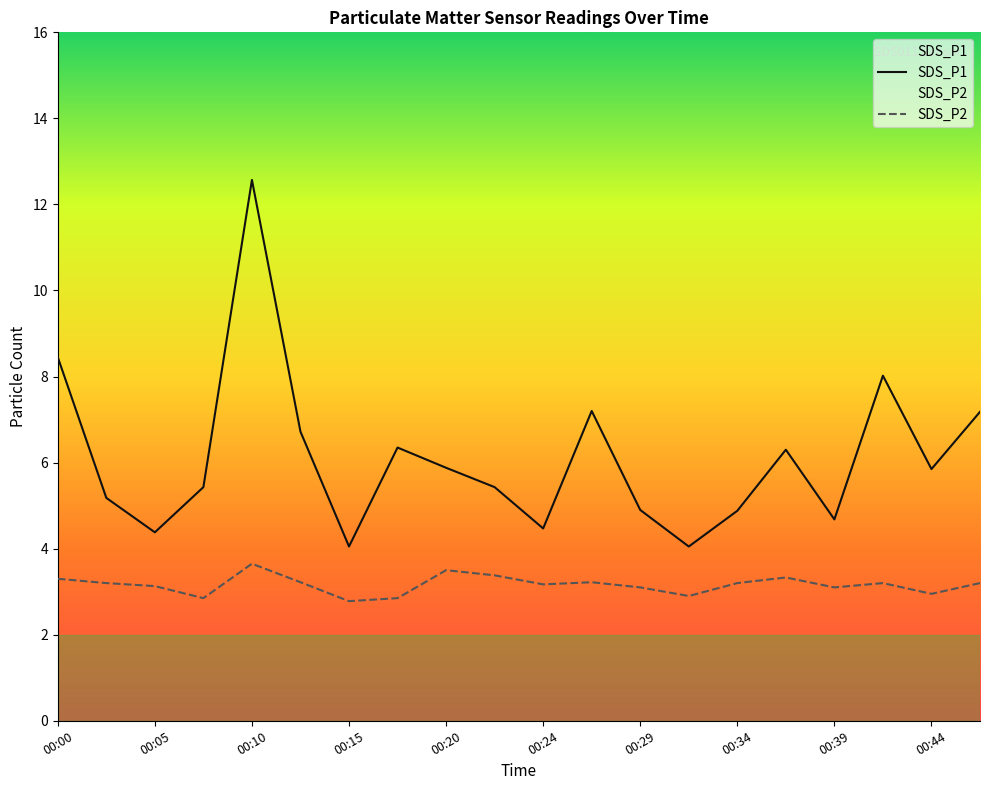

The value of SDS_P1 at 00:39 is 6.2. True or false?

False